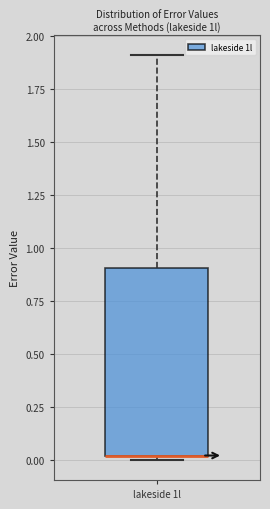

Read this box plot against the y-axis: the position of the median line, the range covered by the box, and the ends of both whiskers. The values are not printed on the chart, so give them approximately, as read against the axis.

median 0.0 (drawn on the box's lower edge), box 0.0 to 0.9, whiskers 0.0 (just below the box's lower edge) to 1.9